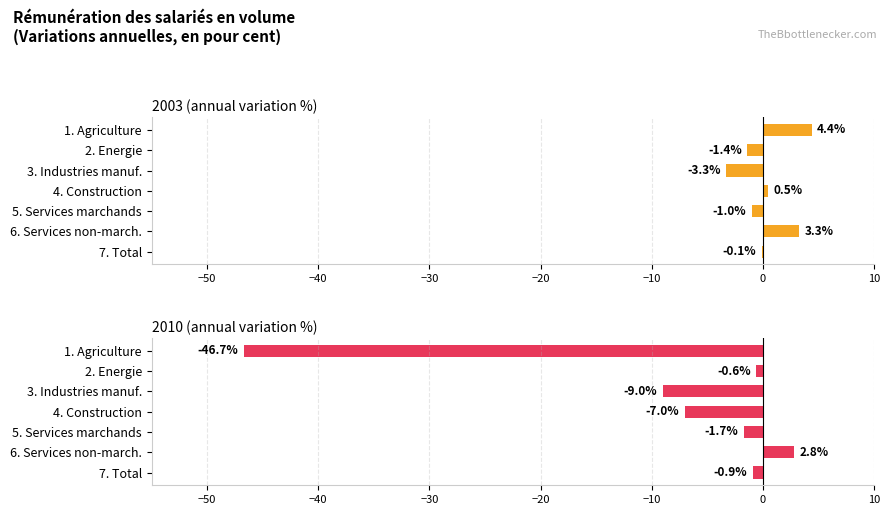

How many values in the 2003 (annual variation %) series exceed 0?

3